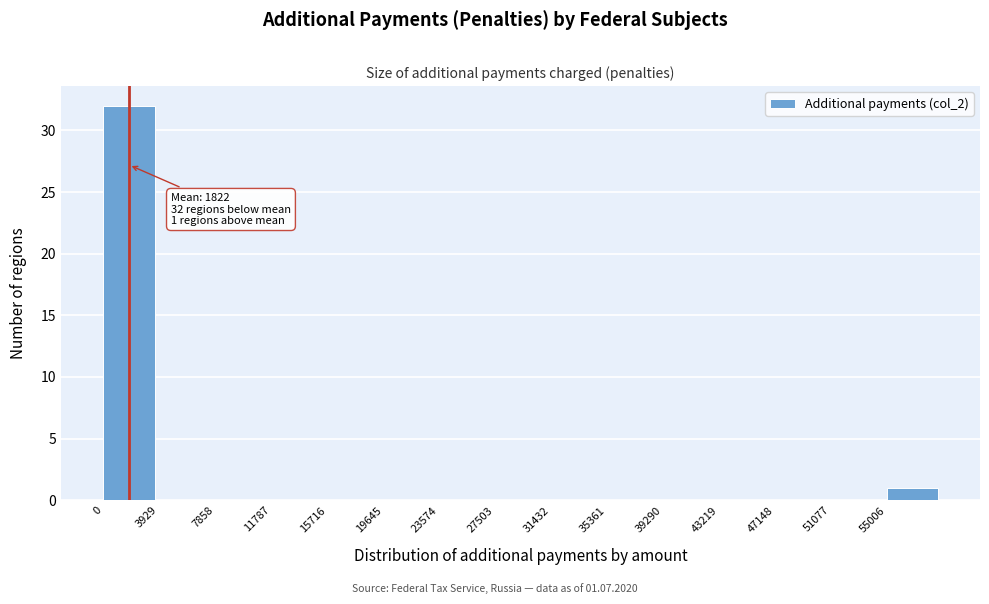

Which range on the x-axis has the tallest bar?

0 to 4000